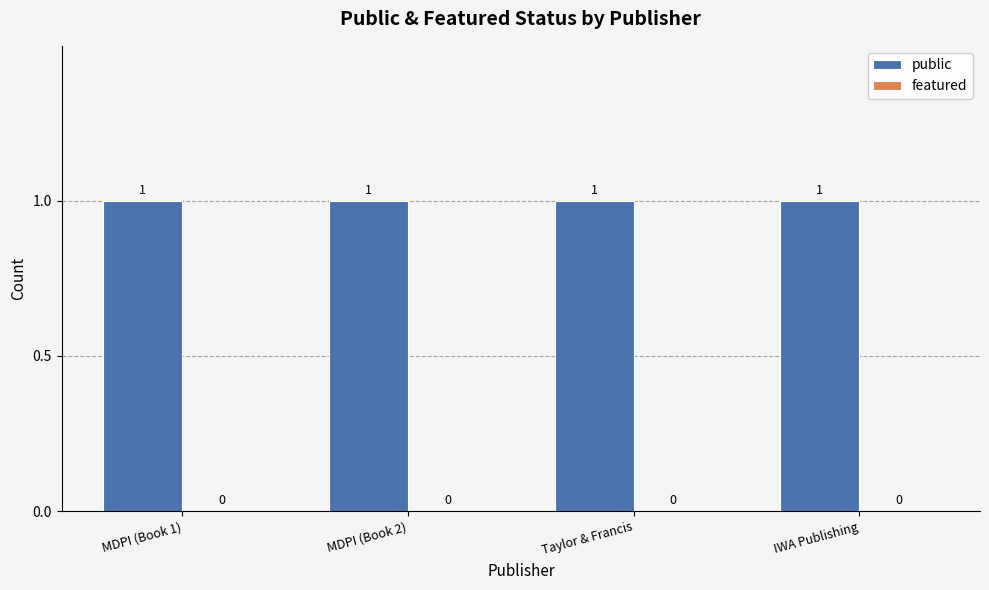

Which series changed the most between MDPI (Book 2) and IWA Publishing?

public